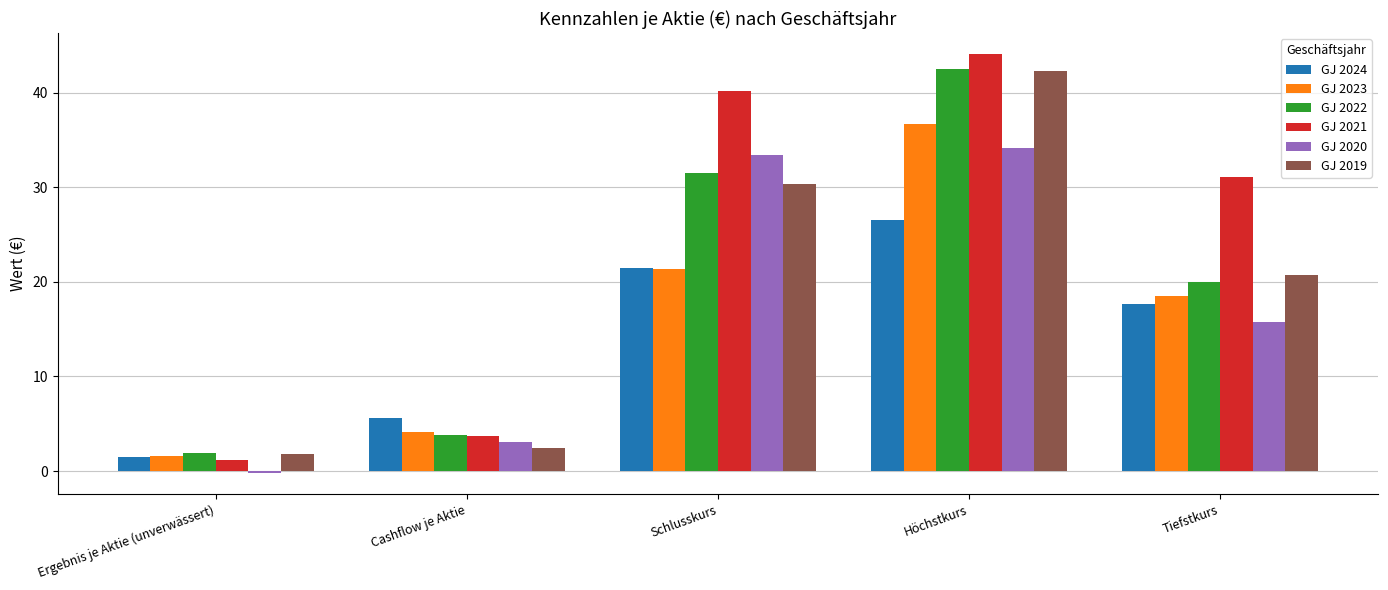

Reading right to left, list all the values displayed in this chart.

GJ 2024: 17.6	26.5	21.4	5.6	1.5
GJ 2023: 18.5	36.7	21.4	4.2	1.6
GJ 2022: 20.0	42.5	31.5	3.8	1.9
GJ 2021: 31.1	44.1	40.1	3.7	1.2
GJ 2020: 15.7	34.2	33.4	3.1	-0.2
GJ 2019: 20.8	42.3	30.4	2.5	1.8